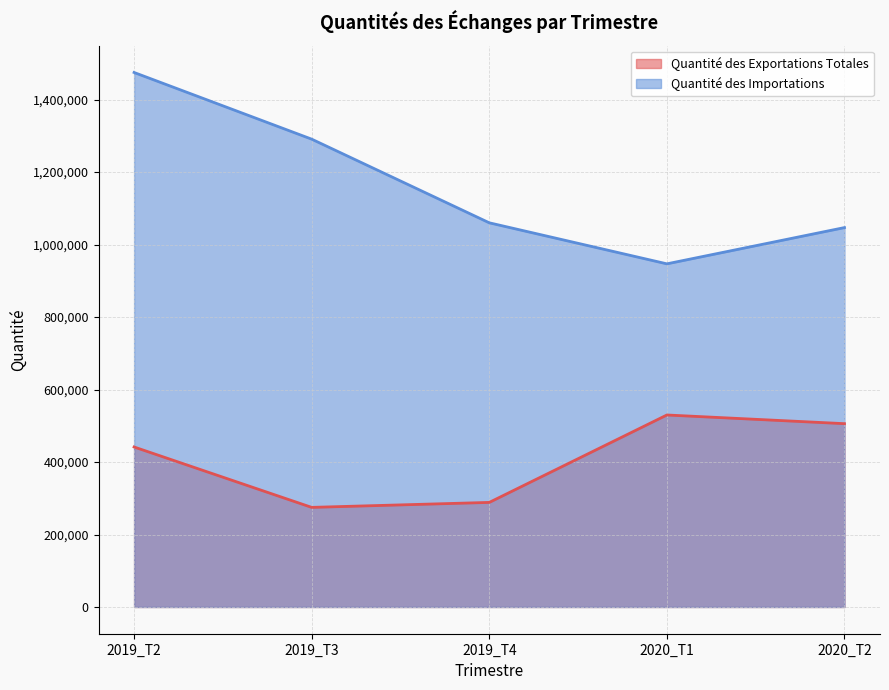

What is the lowest value of the Quantité des Exportations Totales series?

274842.7